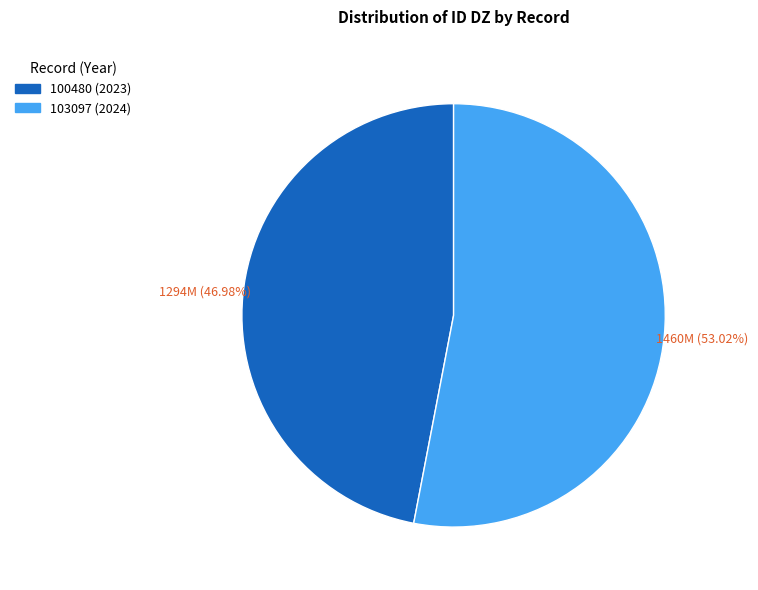

Which has a higher value, 100480 (2023) or 103097 (2024)?

103097 (2024)